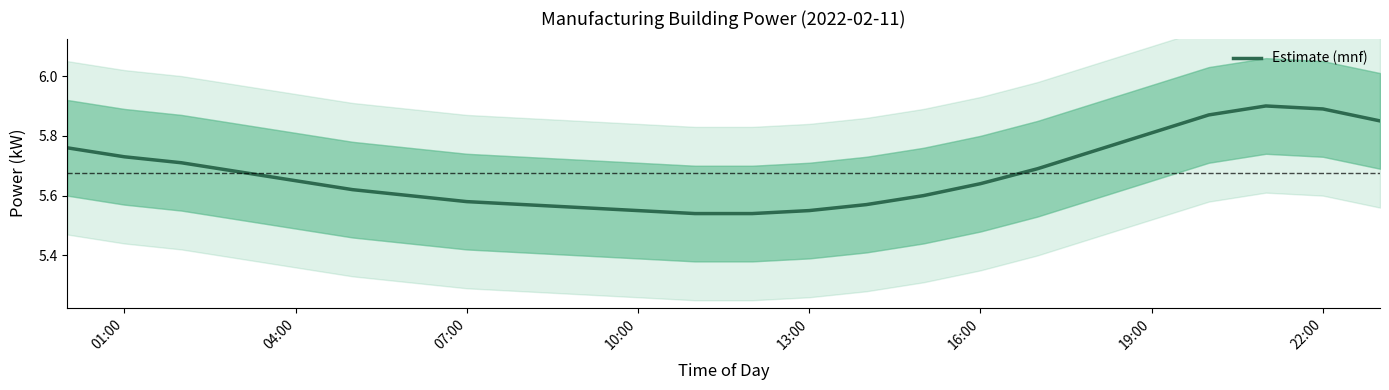

How many points are higher than both their immediate neighbors (excluding endpoints)?

1